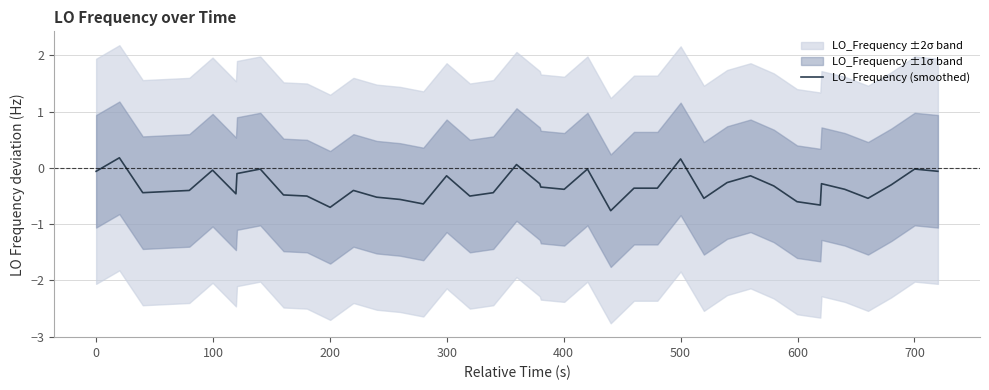

What is the sum of all values?

-13.0